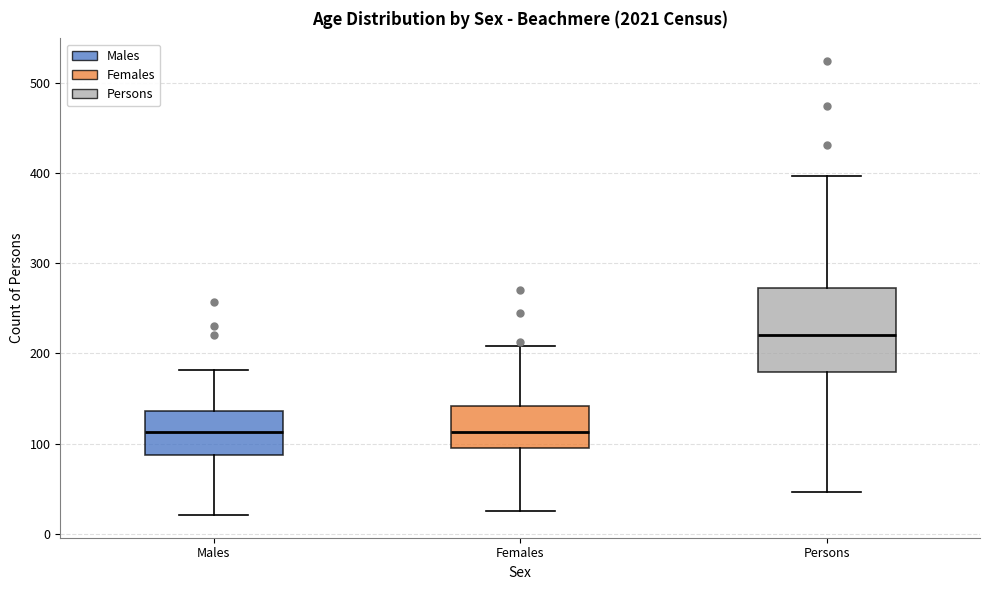

Reading left to right, read every box against the y-axis: the position of its median line, the range the box covers, and the ends of its whiskers. The values are not printed on the chart, so give them approximately, as read against the axis.

Males: median 110, box 90 to 140, whiskers 20 to 180
Females: median 110, box 100 to 140, whiskers 30 to 210
Persons: median 220, box 180 to 270, whiskers 50 to 400